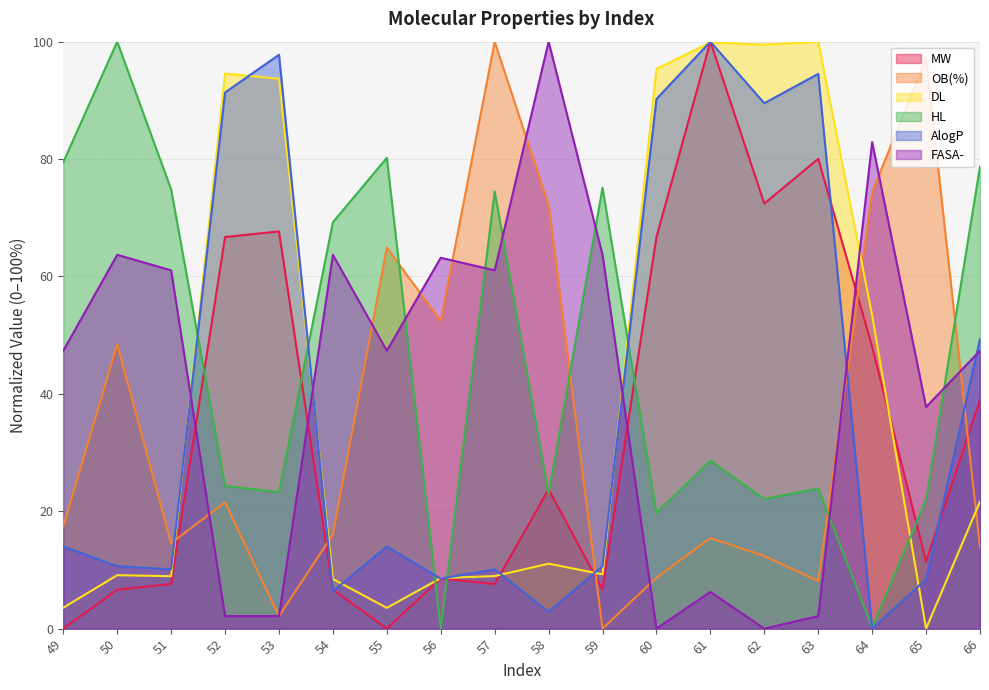

Between which two adjacent categories do FASA- and DL first intersect?

51 and 52